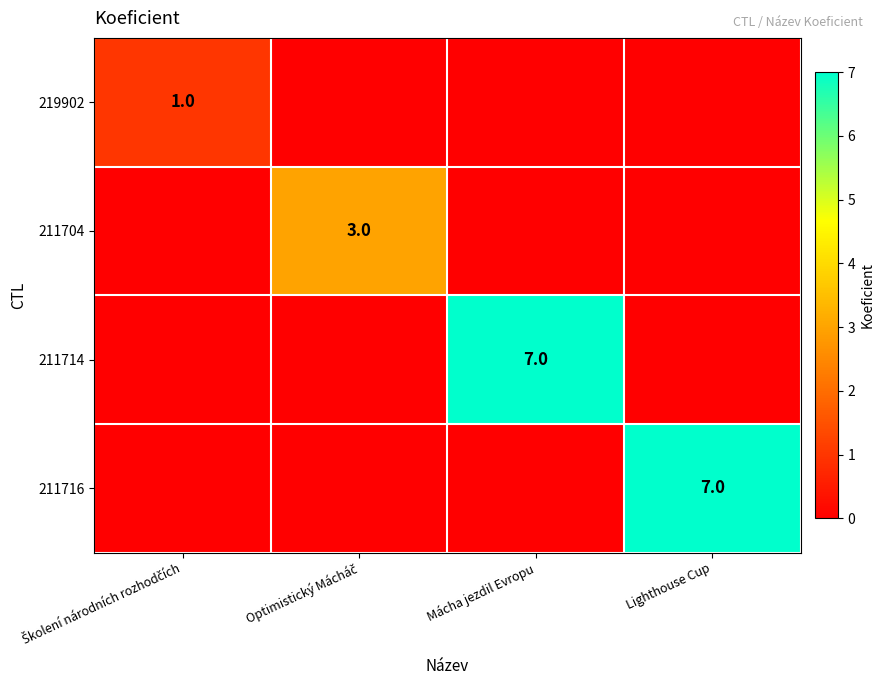

True or false: 211704 has a value of 0 at Mácha jezdil Evropu.

True